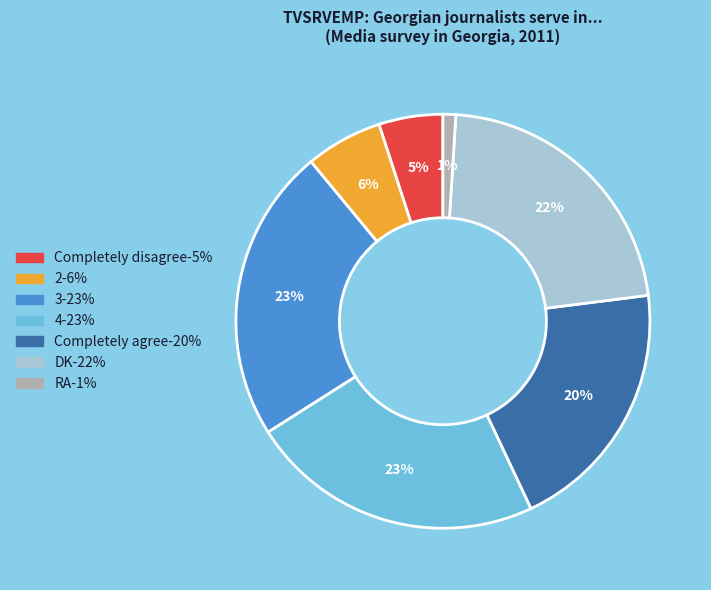

Count the number of slices in the pie.

7